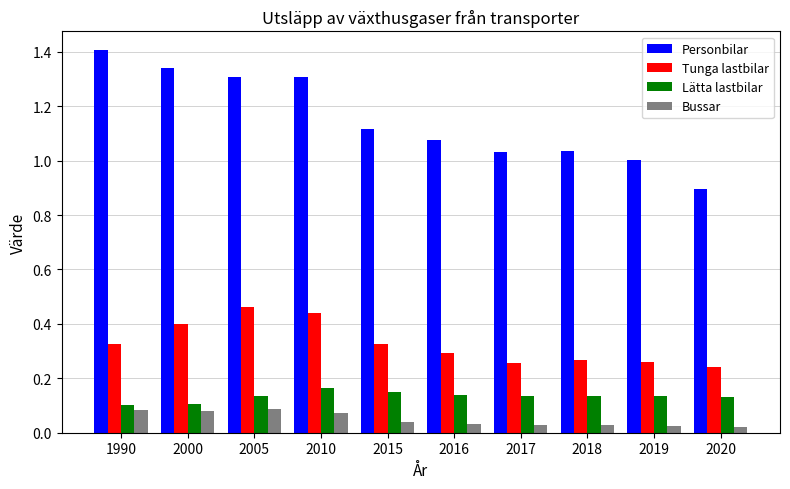

Are the bars horizontal?

No